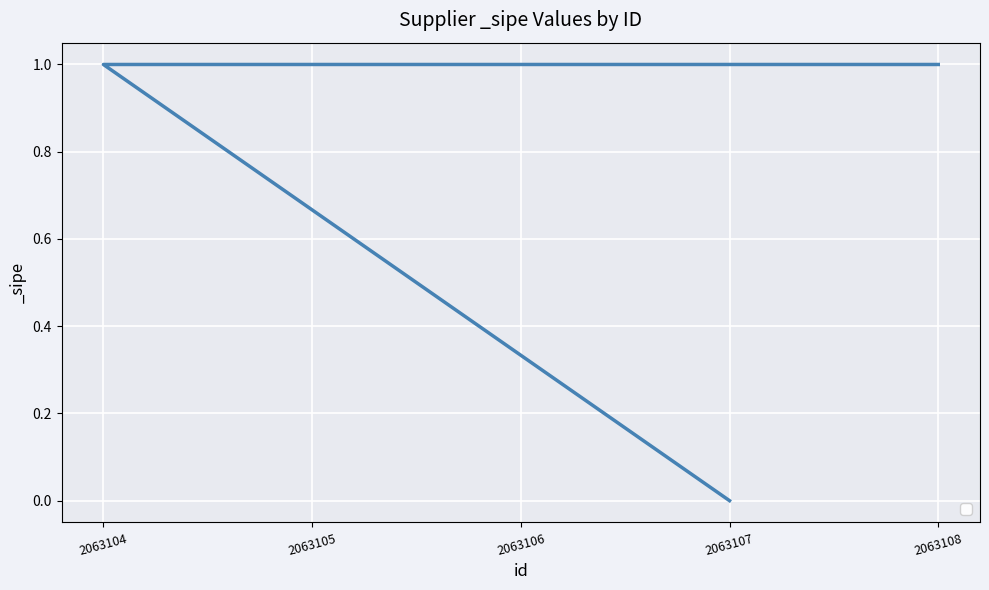

Which has a higher value, 2063106 or 2063105?

2063106